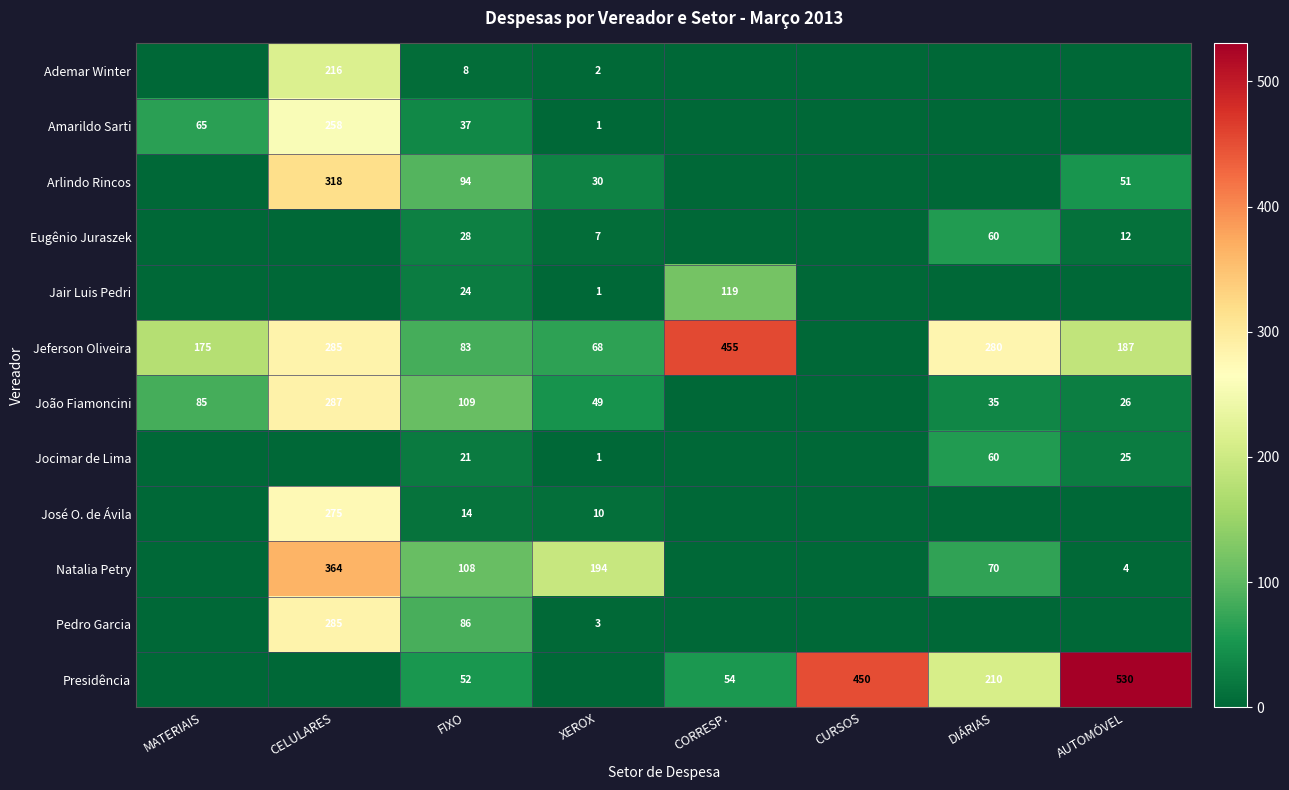

The value of João Fiamoncini at MATERIAIS is 85. True or false?

True